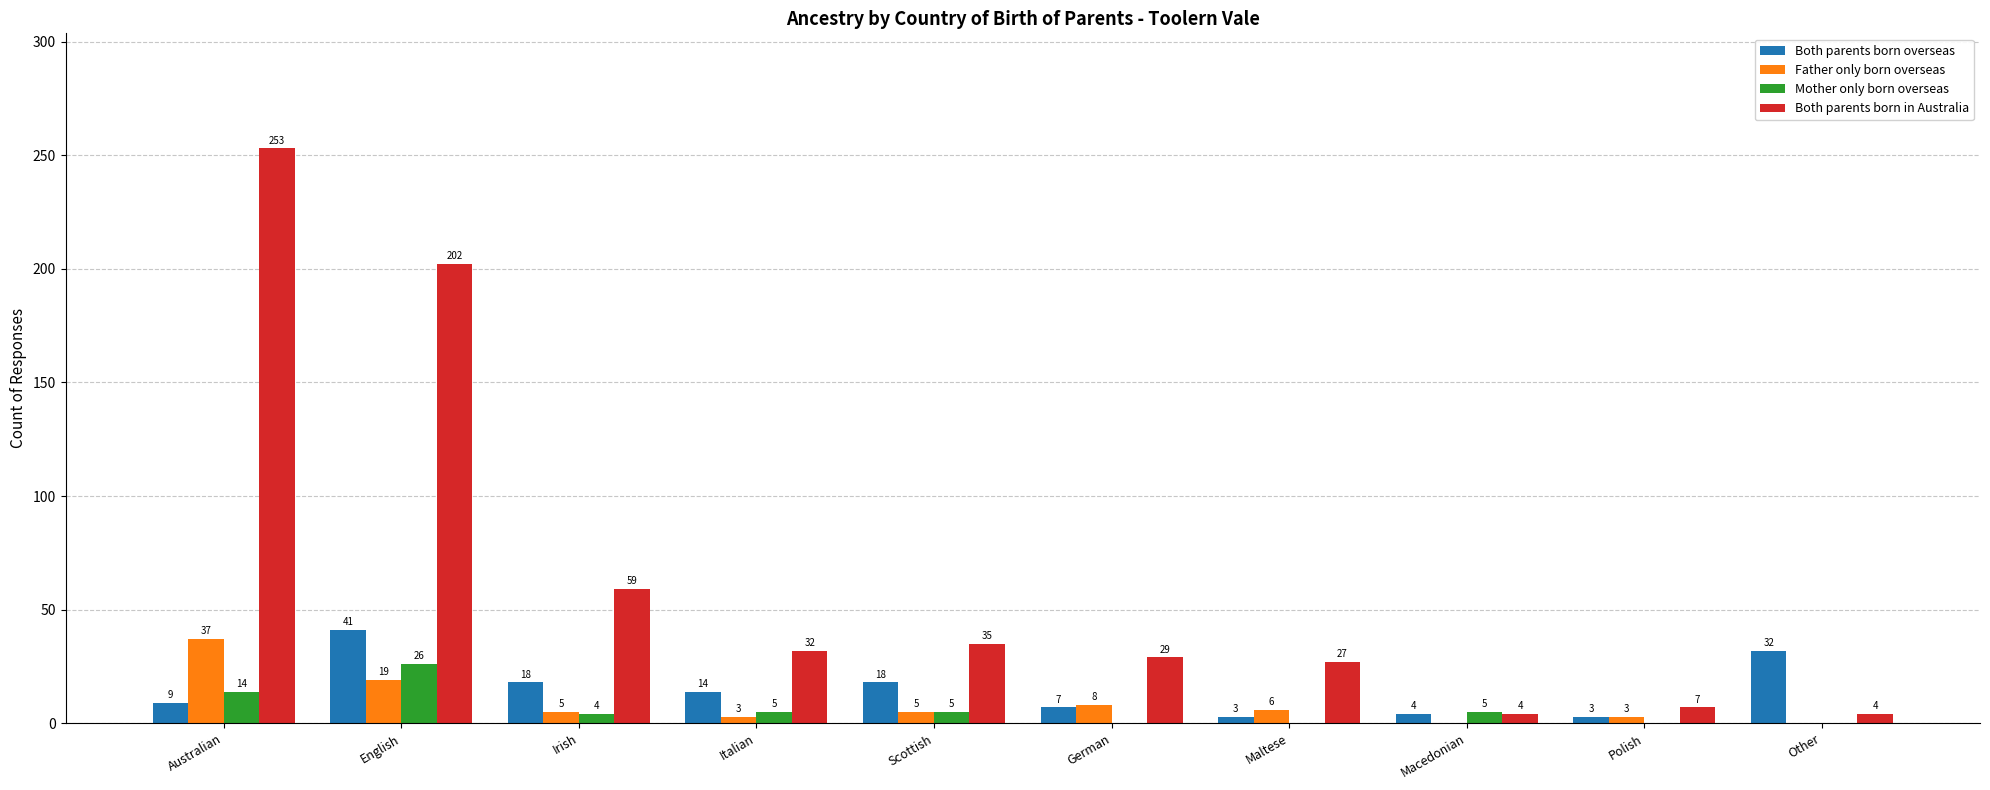

The Father only born overseas series shows 0 at Other. True or false?

True